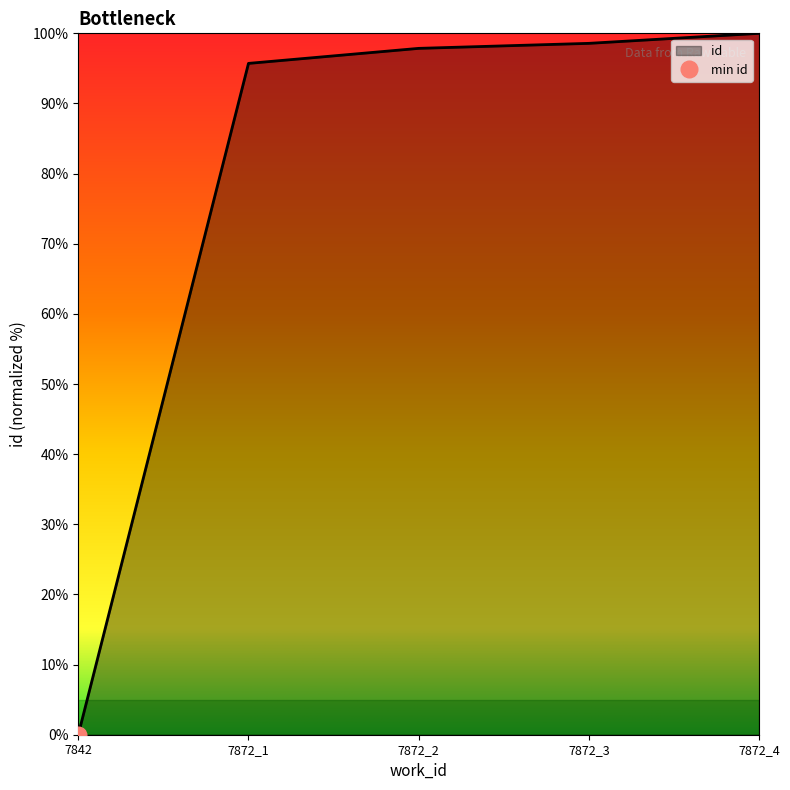

Which category has the lowest value in the id series?

7842